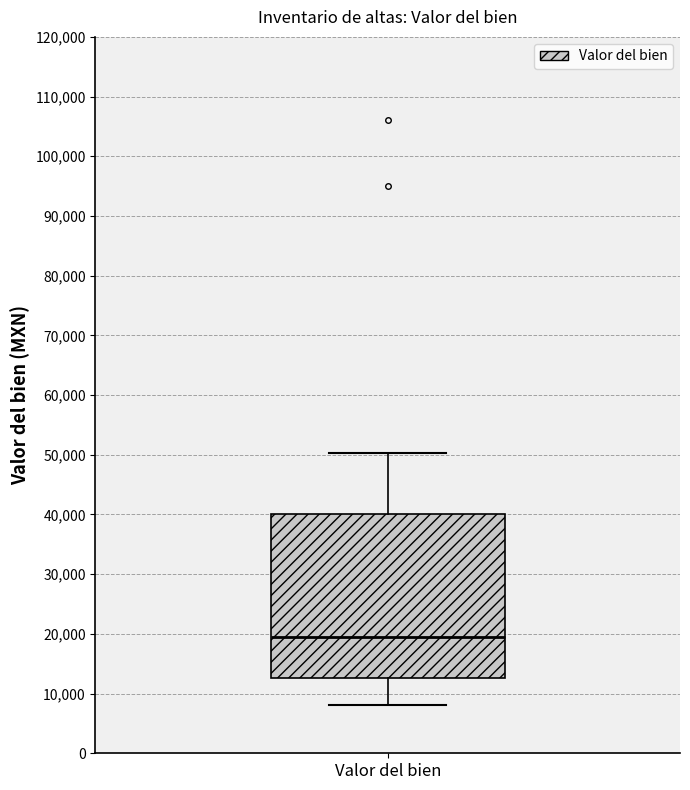

Where does the lower whisker of the box for Valor del bien end on the y-axis? The values are not printed on the chart, so give them approximately, as read against the axis.

8000